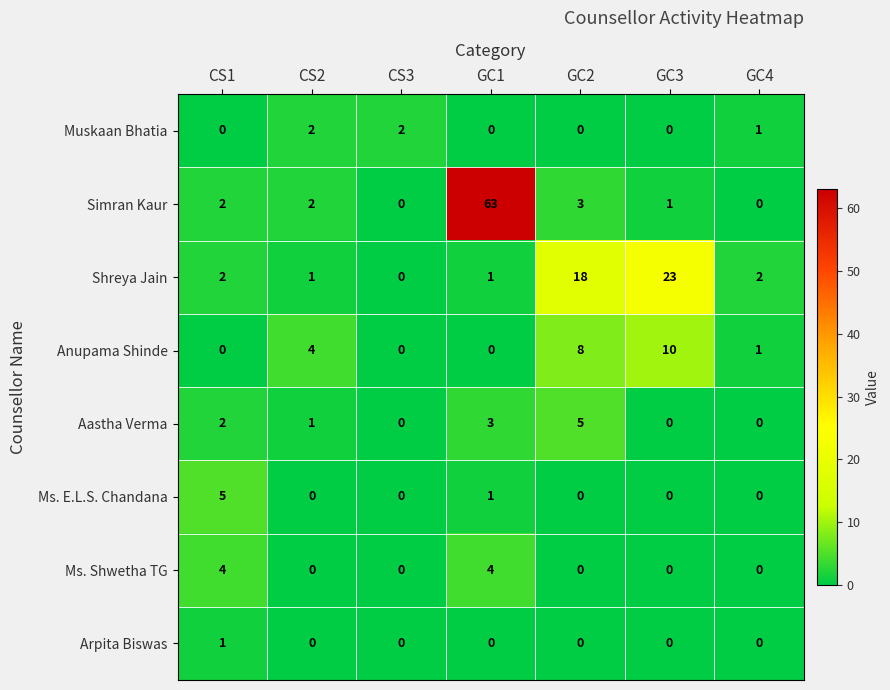

The Anupama Shinde series shows 2 at CS2. True or false?

False